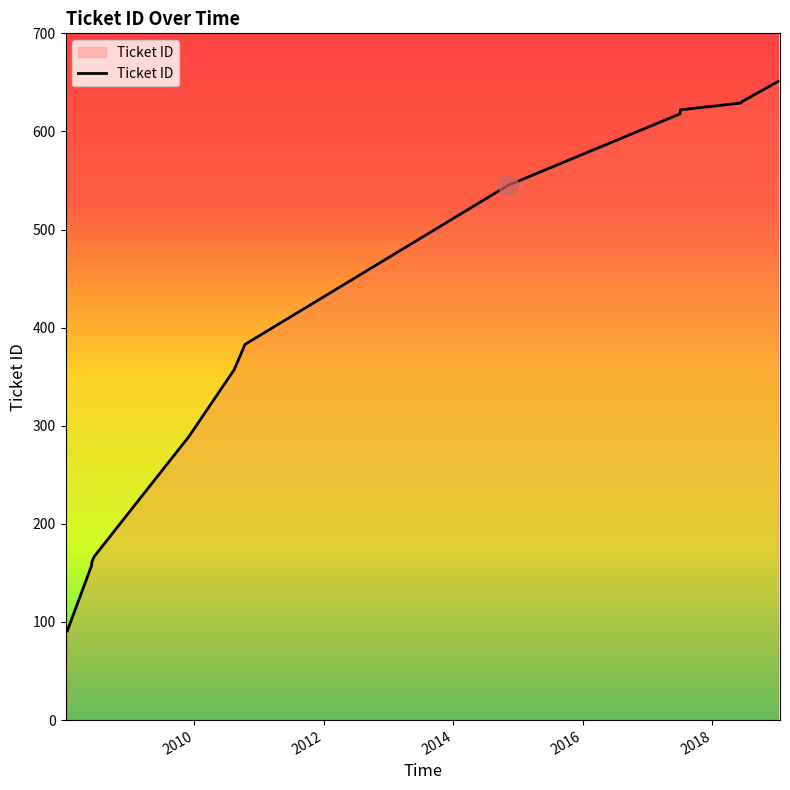

Reading right to left, extract all data points from this chart.

651	630	629	622	621	620	618	545	383	357	289	167	162	157	91